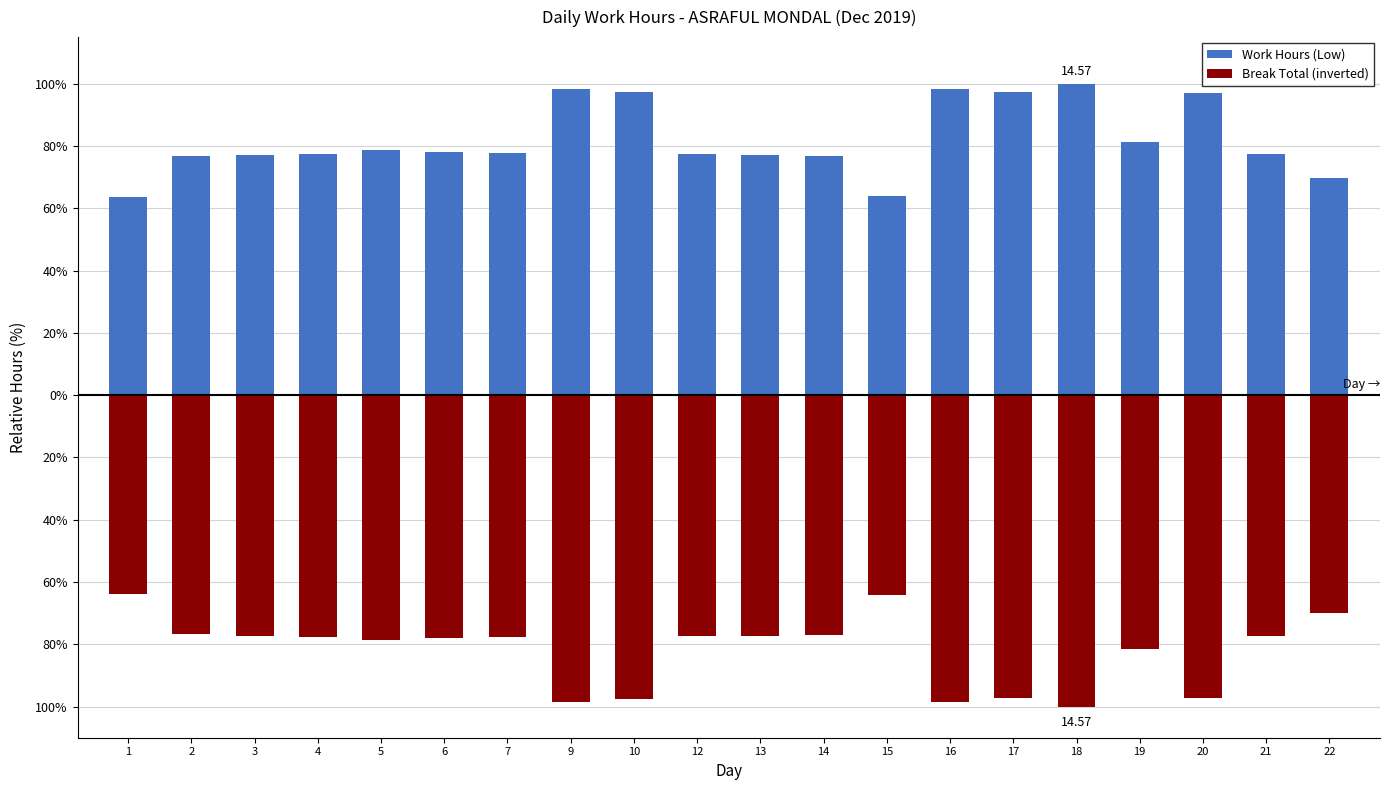

What is the value of the Work Hours (Low) bar at the 4th from the left?

77.6